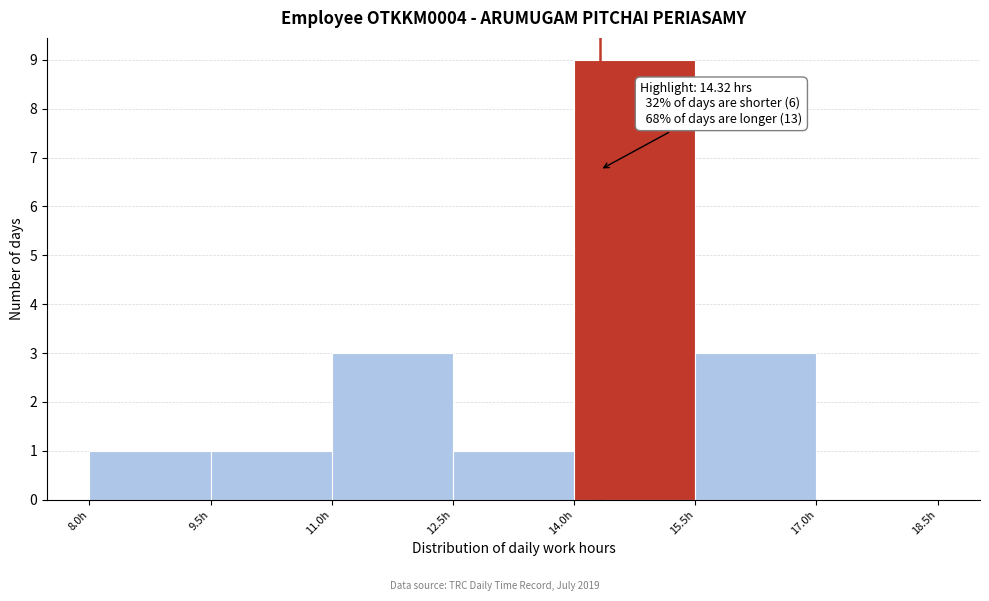

Which range on the x-axis has the tallest bar?

14.0 to 15.5